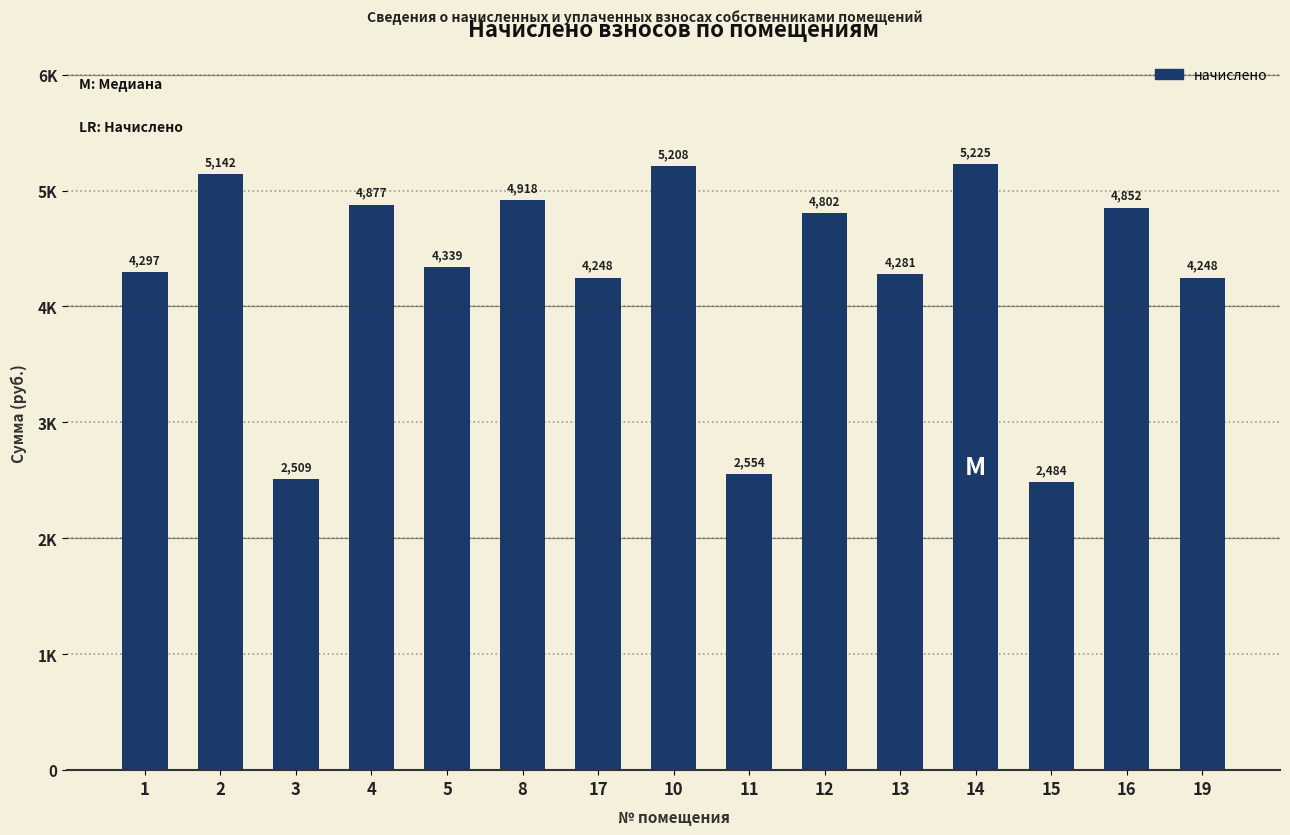

Are the bars horizontal?

No